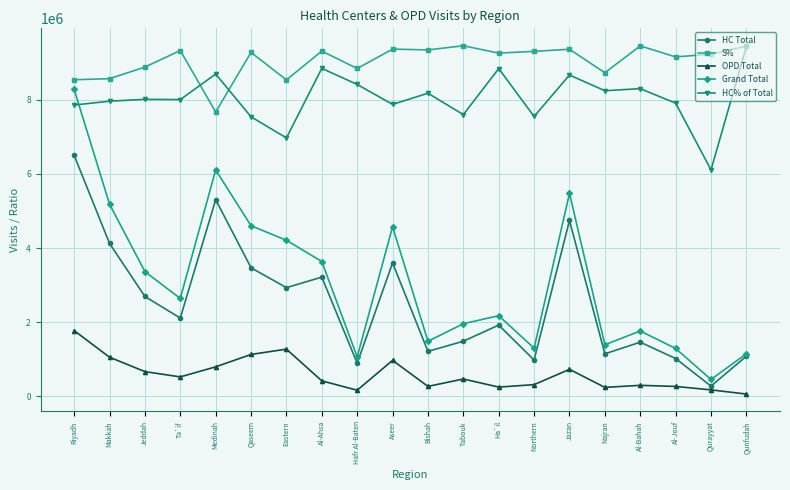

Is the value of OPD Total at Qaseem greater than the value of Grand Total at Jeddah?

No